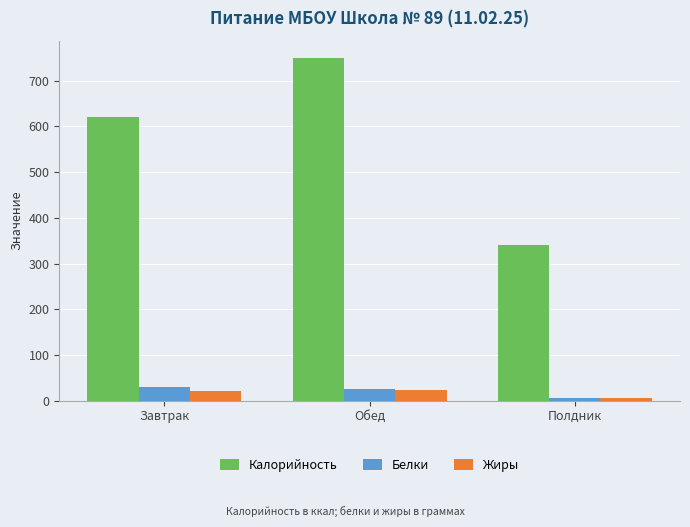

What is the greatest value displayed?

750.0